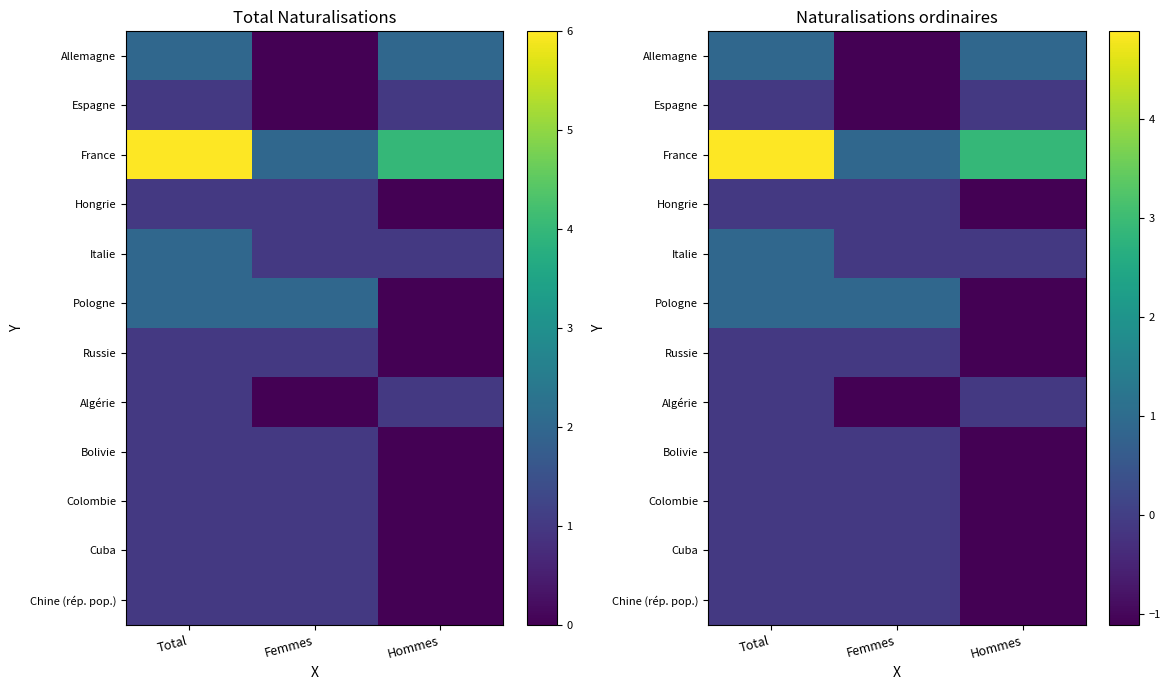

At which category is the sum across all series the highest?

Total